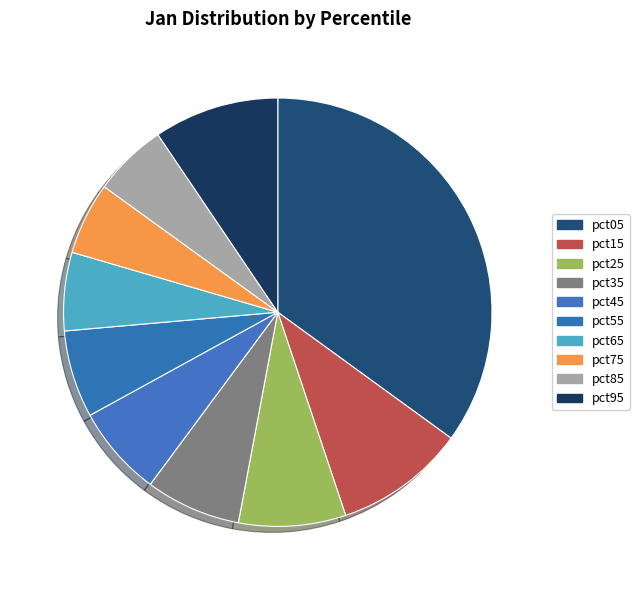

How many segments does this pie chart have?

10